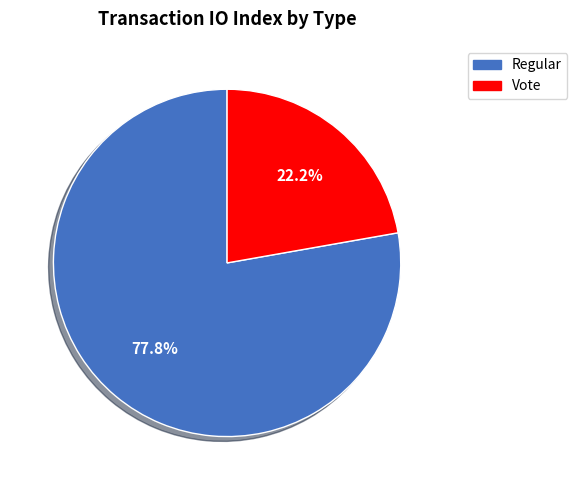

To the nearest percent, what is the difference between the largest and smallest slice percentages?

56%